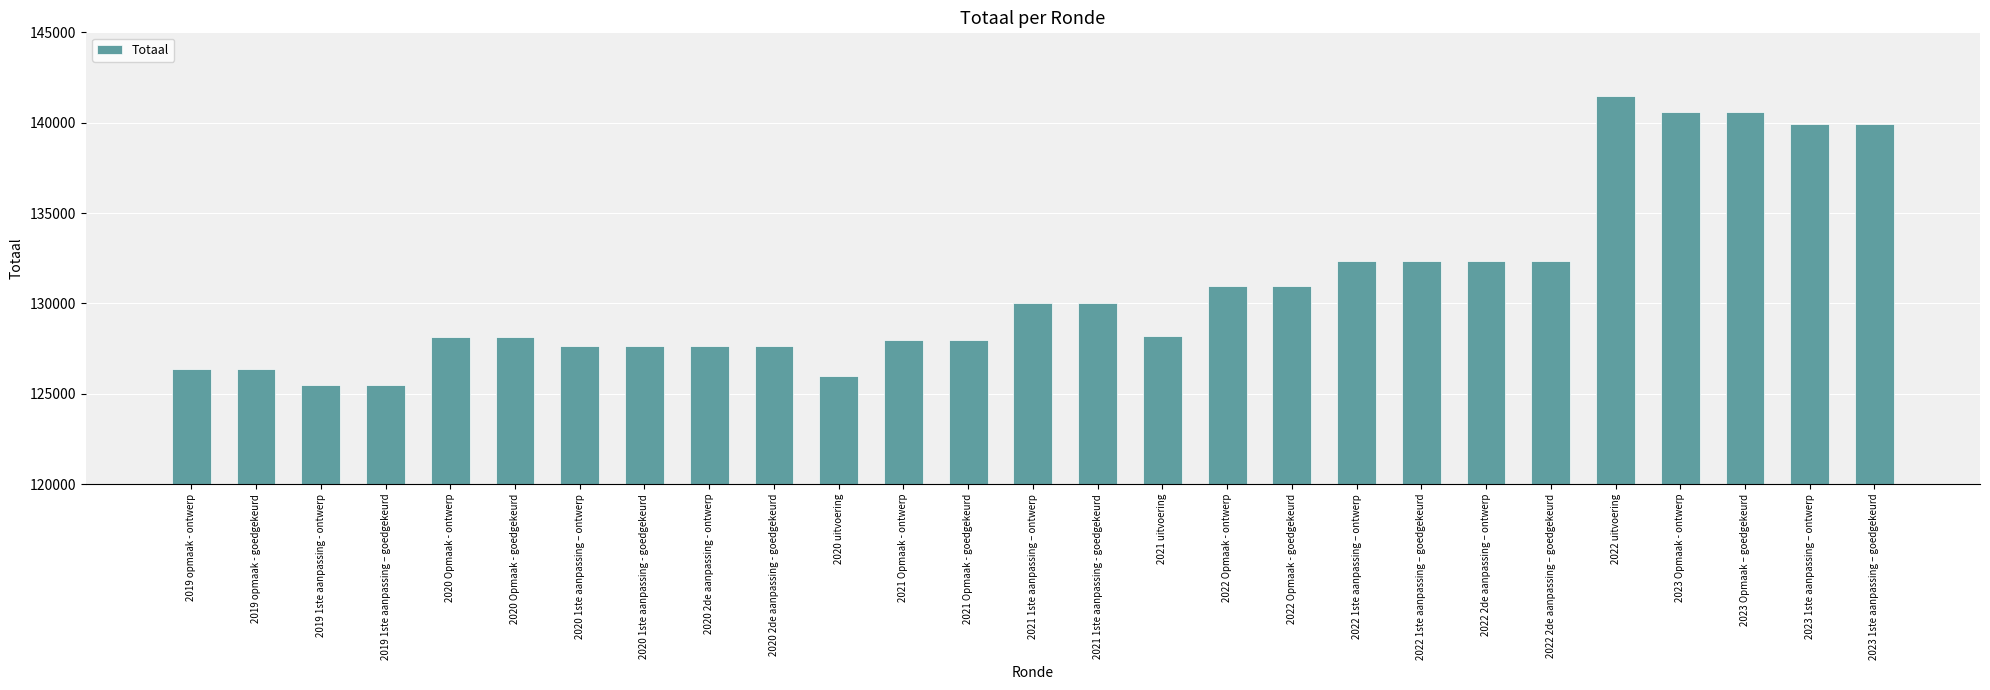

What is the average value?

130916